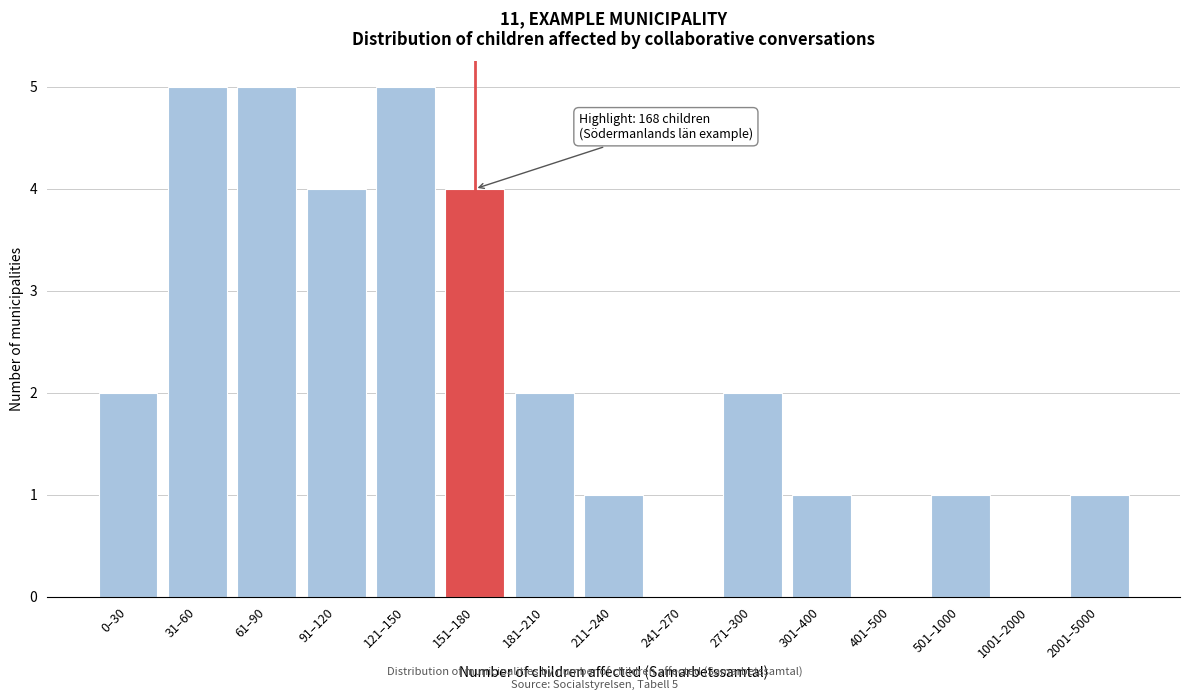

Reading right to left, transcribe all the data shown in this chart.

2001–5000=1	1001–2000=0	501–1000=1	401–500=0	301–400=1	271–300=2	241–270=0	211–240=1	181–210=2	151–180=4	121–150=5	91–120=4	61–90=5	31–60=5	0–30=2